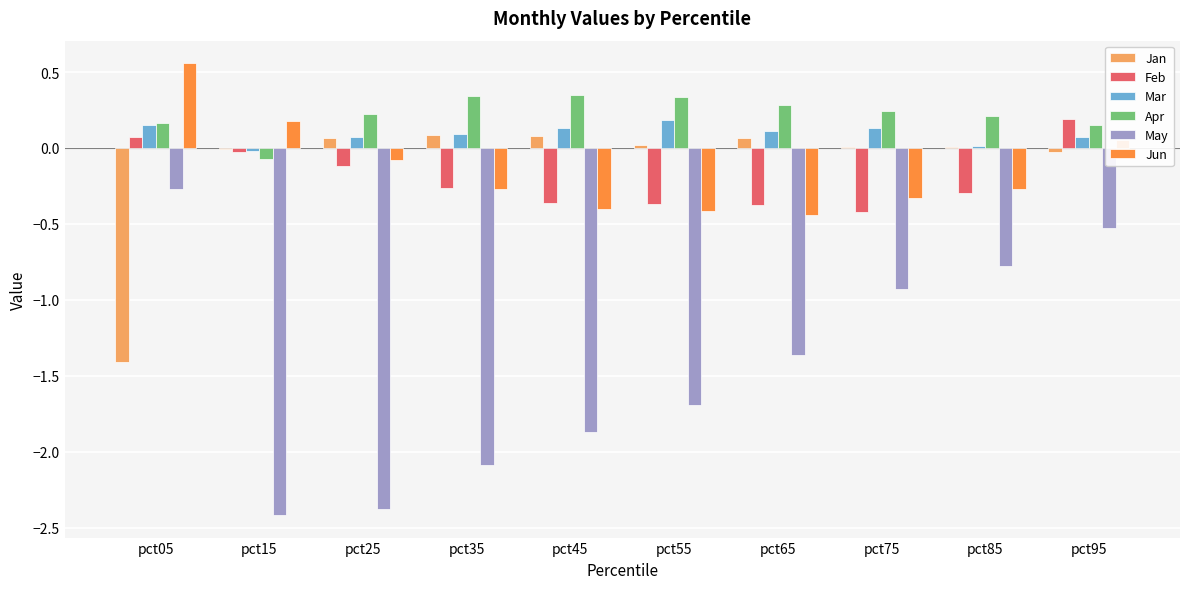

At which label is May closest to -1?

pct75